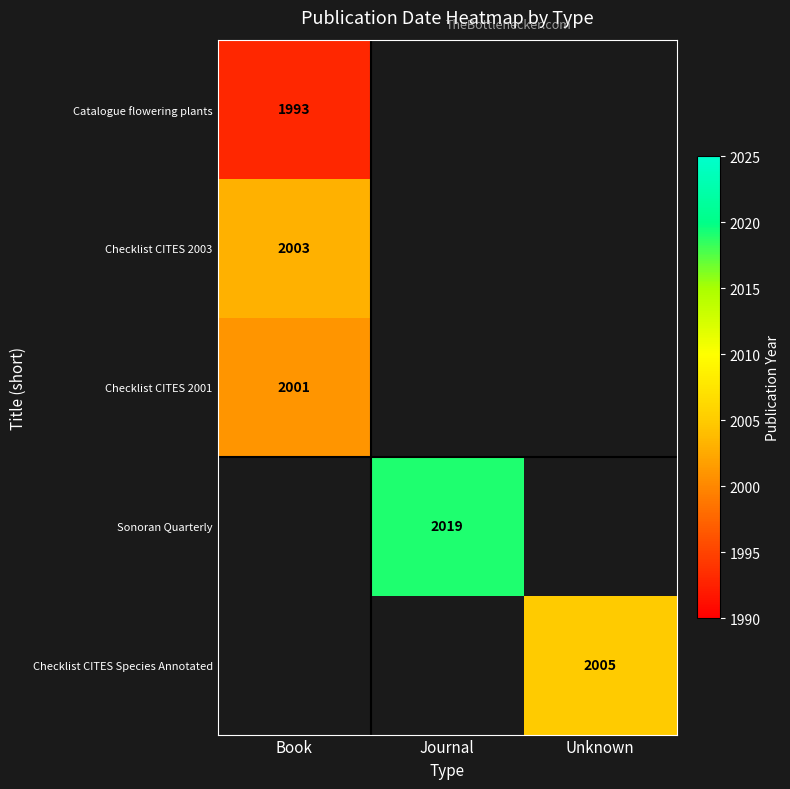

Is it true that Sonoran Quarterly equals 2019 at Journal?

True